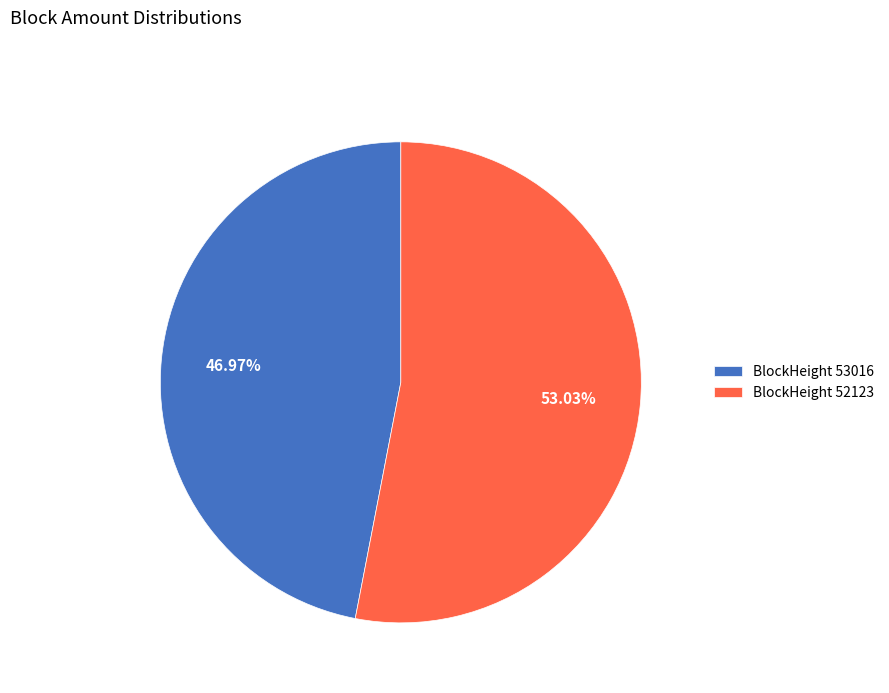

Which category has the biggest portion of the pie?

BlockHeight 52123